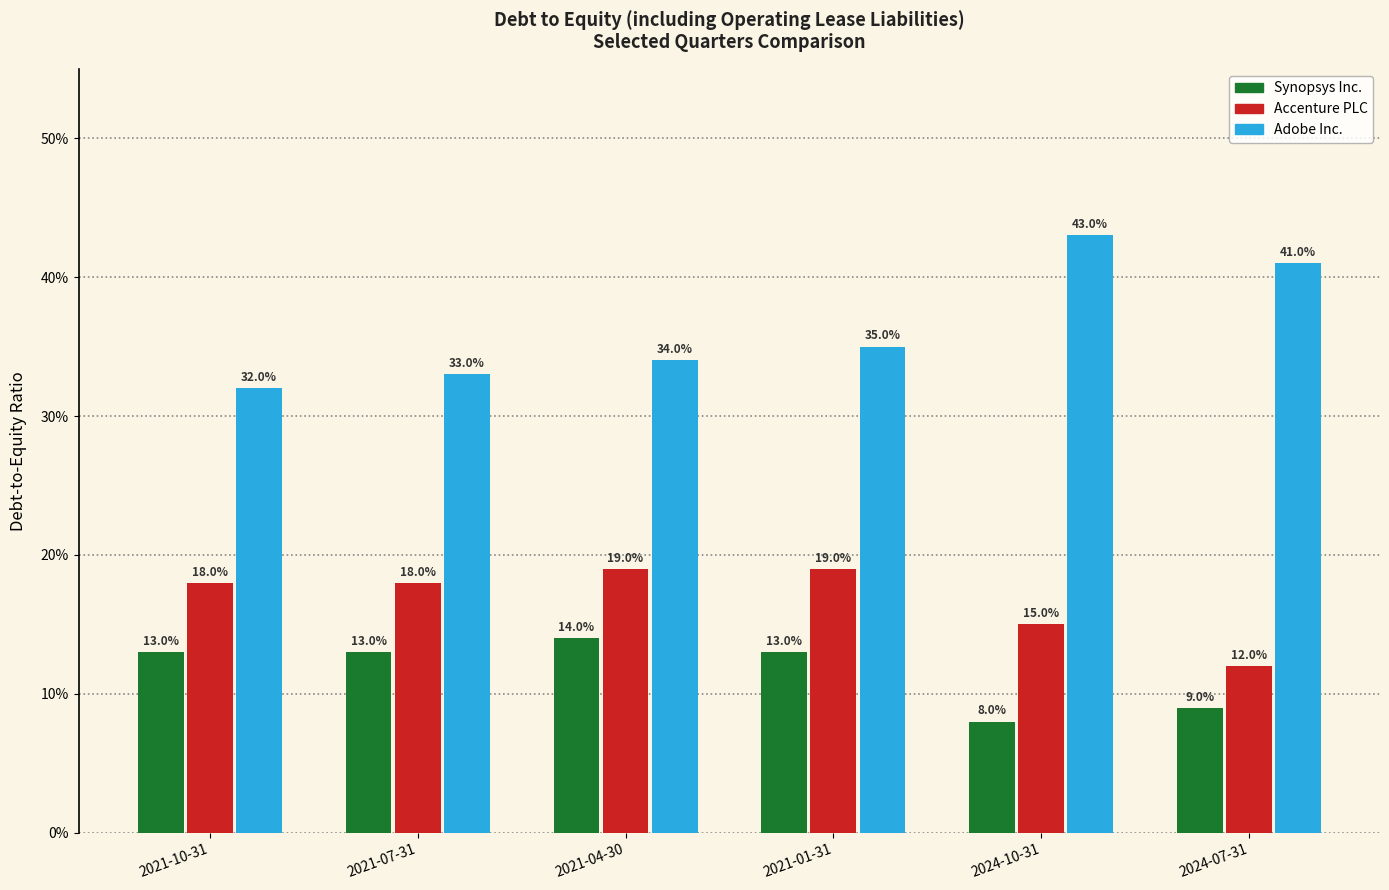

What are all the series names shown in the legend?

Synopsys Inc., Accenture PLC, Adobe Inc.